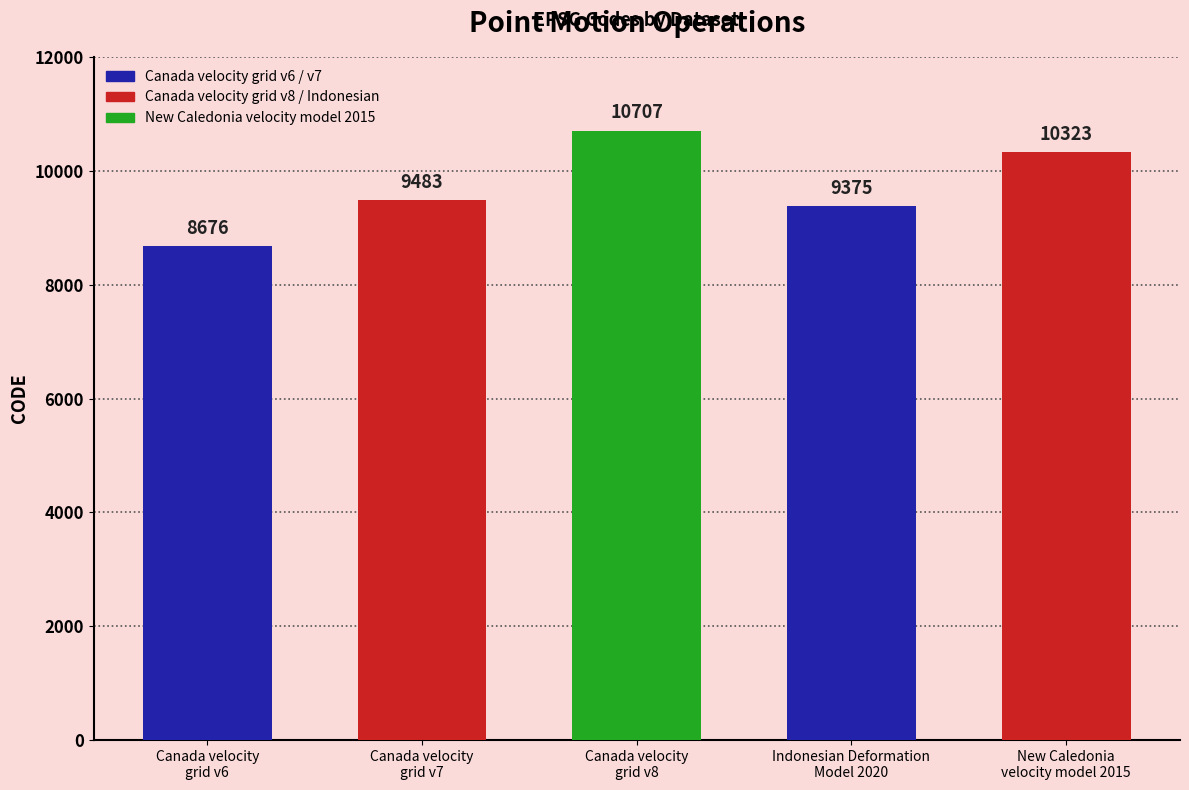

Which label corresponds to the smallest value in the chart?

Canada velocity
grid v6